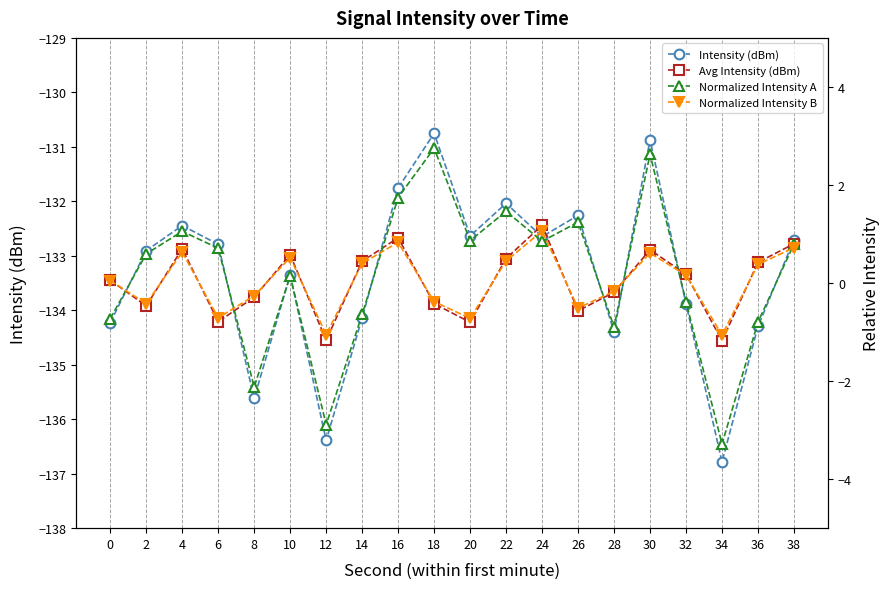

True or false: Normalized Intensity A and Avg Intensity (dBm) cross at least once.

False